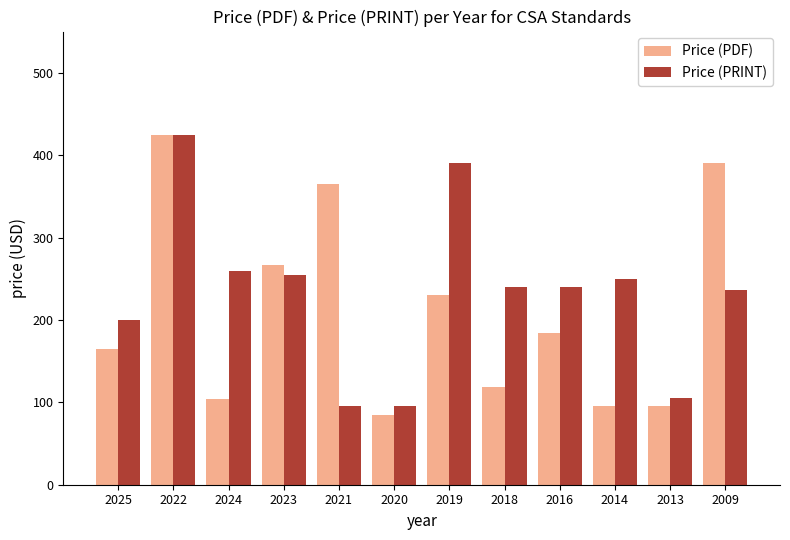

What is the label of the 11th bar from the right?

2022